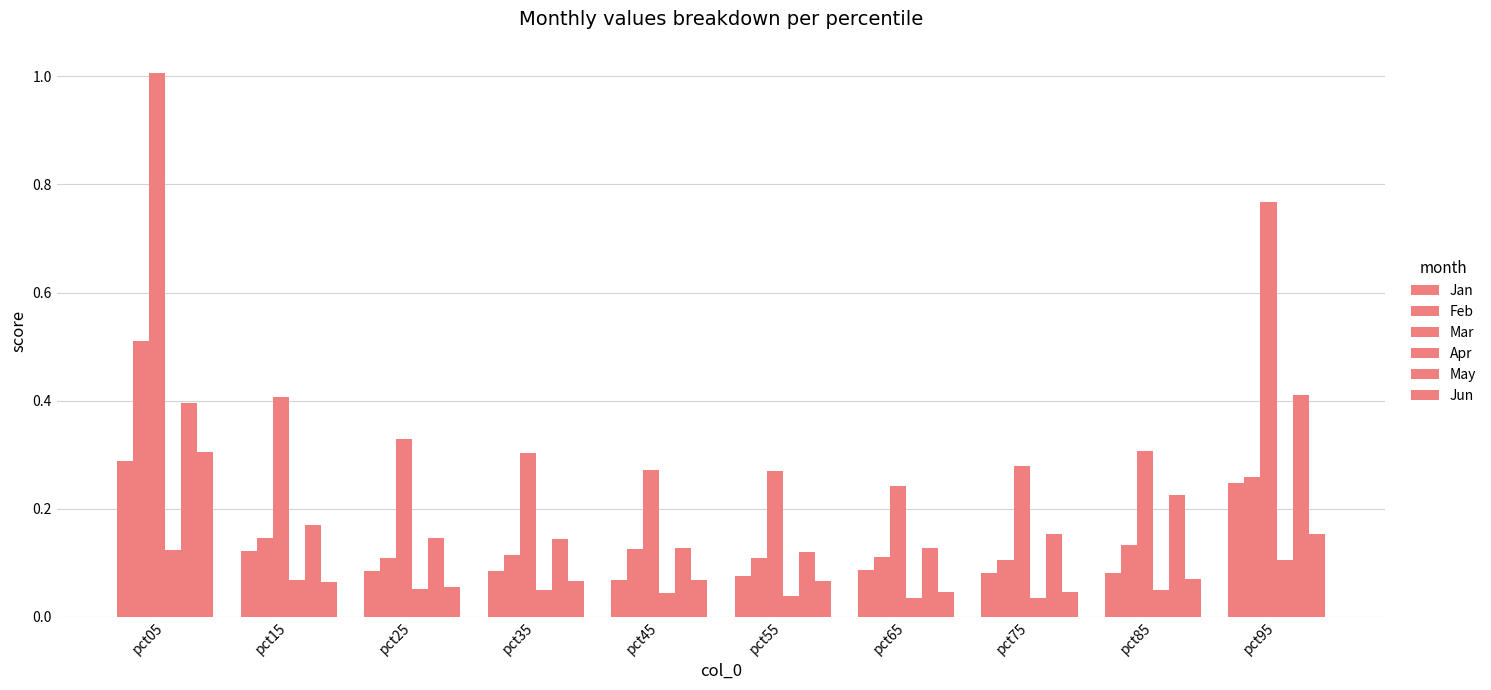

Which label corresponds to the largest value in the chart?

pct05